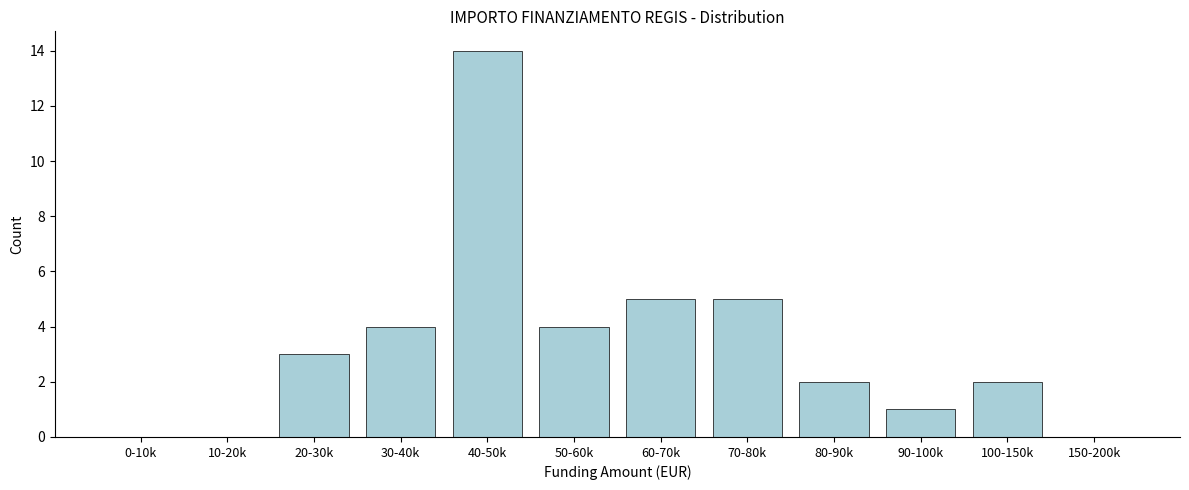

Reading left to right, what are all the values shown in this chart?

0-10k=0	10-20k=0	20-30k=3	30-40k=4	40-50k=14	50-60k=4	60-70k=5	70-80k=5	80-90k=2	90-100k=1	100-150k=2	150-200k=0